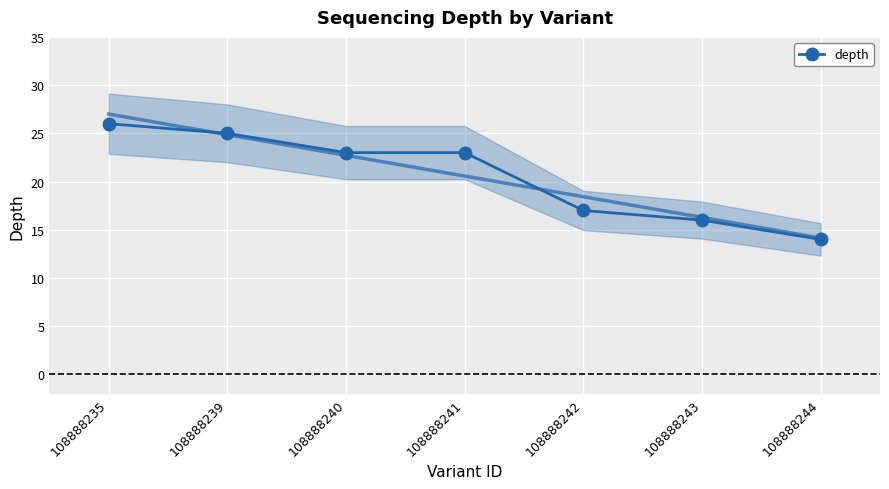

Between 108888244 and 108888239, which is larger?

108888239